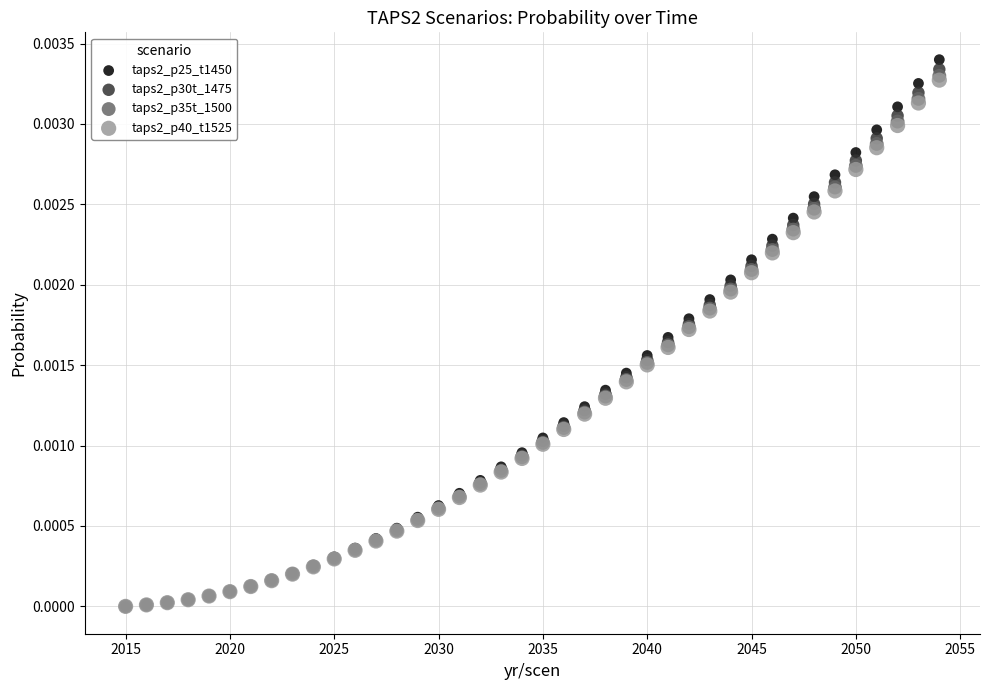

What are all the series names shown in the legend?

taps2_p25_t1450, taps2_p30t_1475, taps2_p35t_1500, taps2_p40_t1525